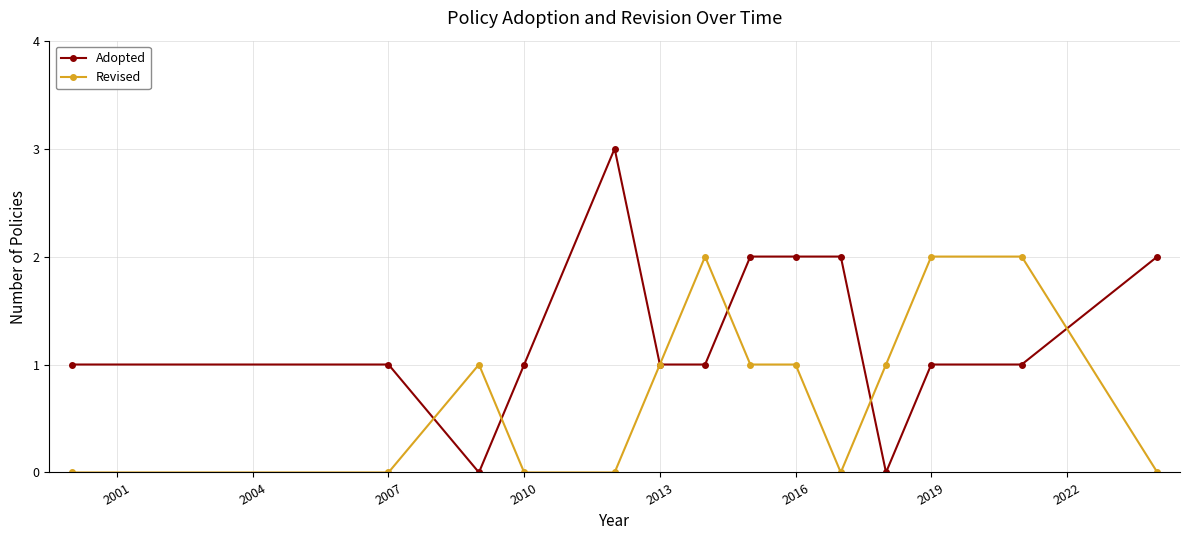

Which series has the largest range (max minus min)?

Adopted